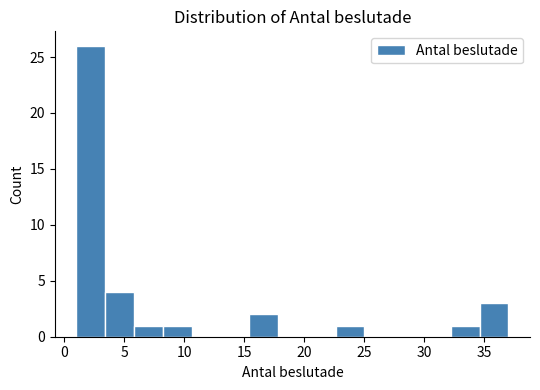

Reading left to right, transcribe this chart: for each bar, give the range it covers on the x-axis and its height. Neither the bar edges nor the heights are printed on the chart, so give them approximately, as read against the axes.

1.0 to 3.4: 26
3.4 to 5.8: 4
5.8 to 8.2: 1
8.2 to 10.6: 1
10.6 to 13.0: 0
13.0 to 15.4: 0
15.4 to 17.8: 2
17.8 to 20.2: 0
20.2 to 22.6: 0
22.6 to 25.0: 1
25.0 to 27.4: 0
27.4 to 29.8: 0
29.8 to 32.2: 0
32.2 to 34.6: 1
34.6 to 37.0: 3